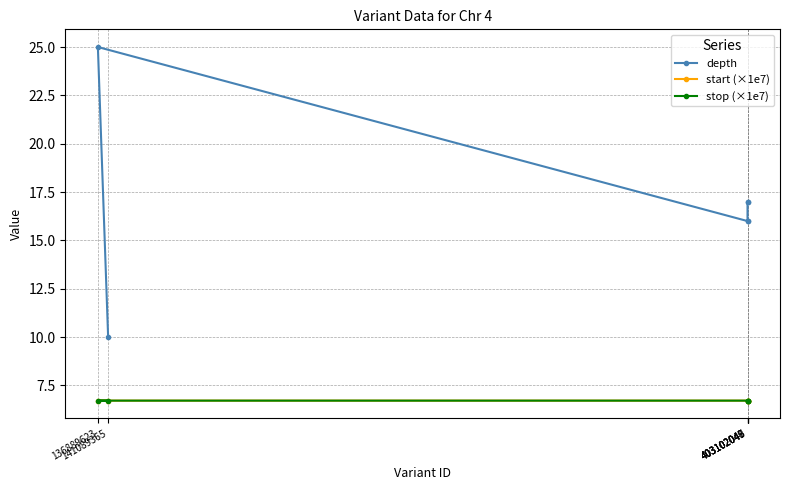

In depth, how many points are higher than both neighbors (excluding endpoints)?

1